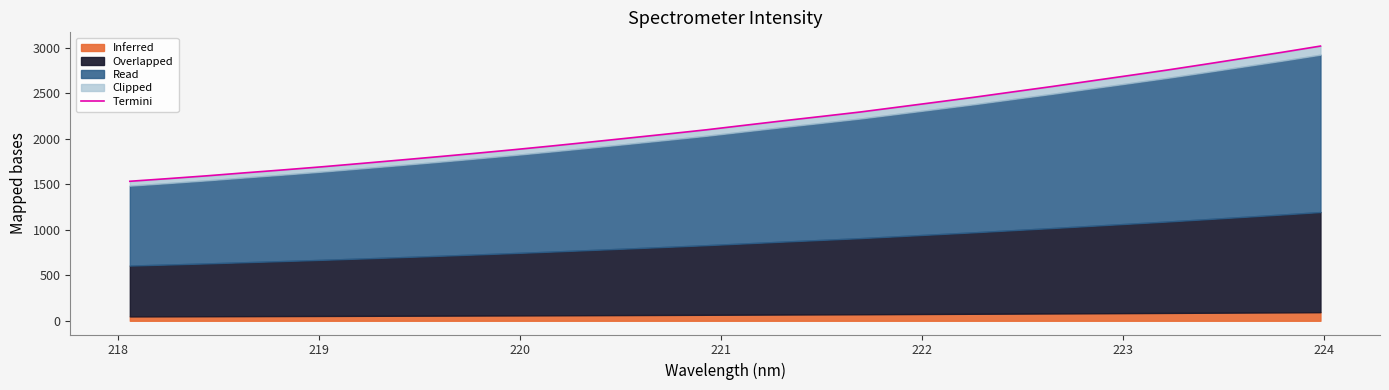

How many lines are shown in the chart?

1